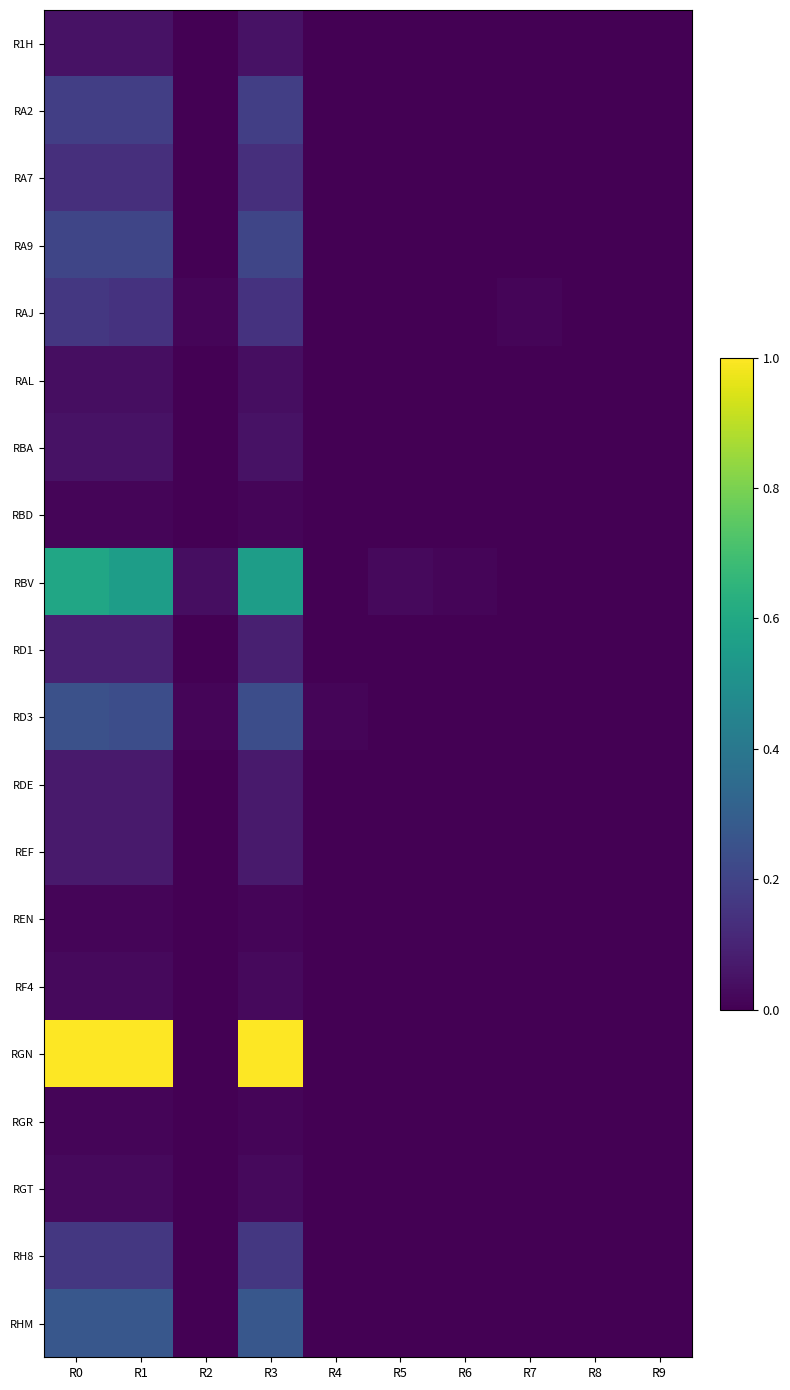

Between R1 and R6, which series saw the biggest shift?

RGN